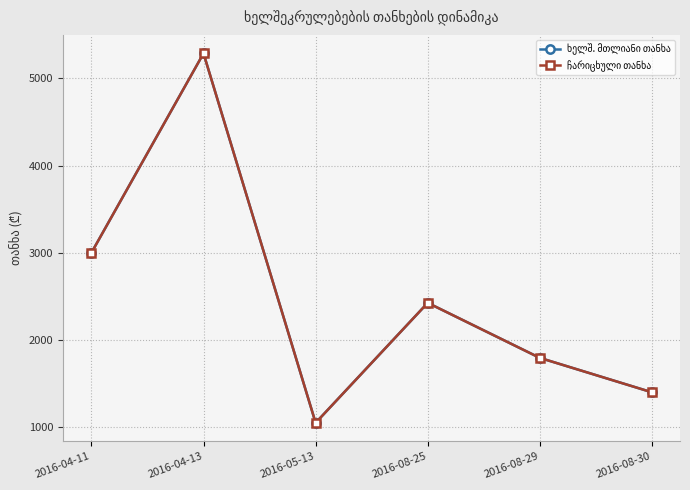

List the labels in order of ხელშ. მთლიანი თანხა value, largest first.

2016-04-13, 2016-04-11, 2016-08-25, 2016-08-29, 2016-08-30, 2016-05-13